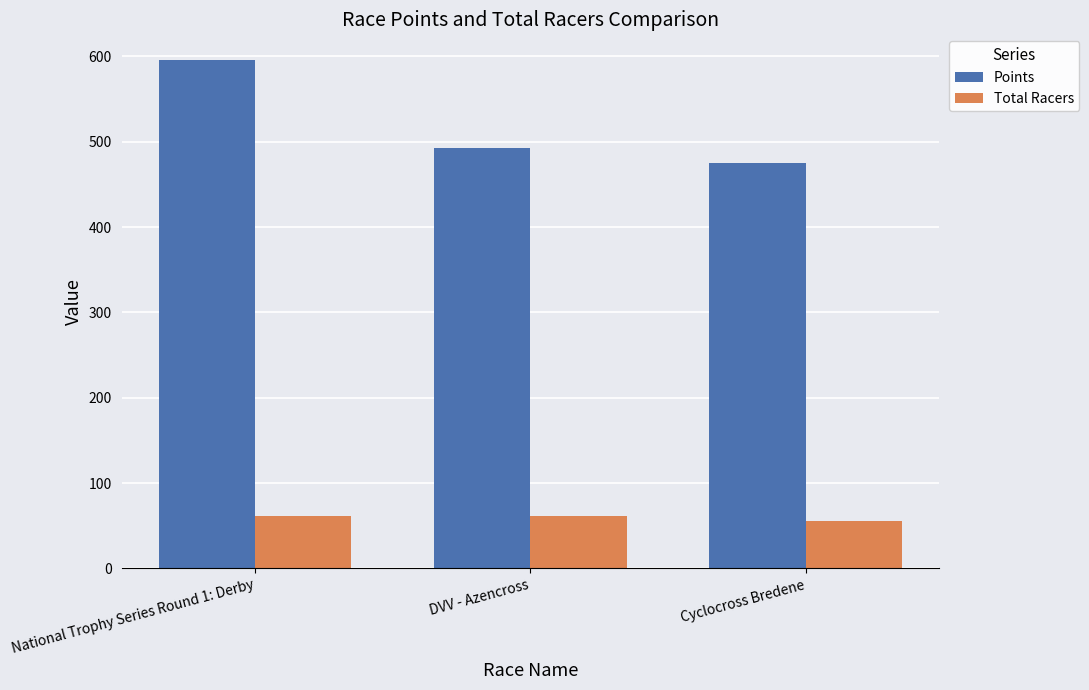

How many bars are there in each group?

2